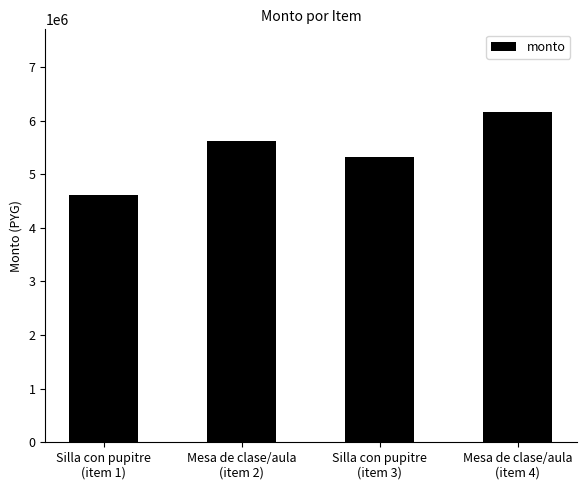

How many bars are there in total?

4